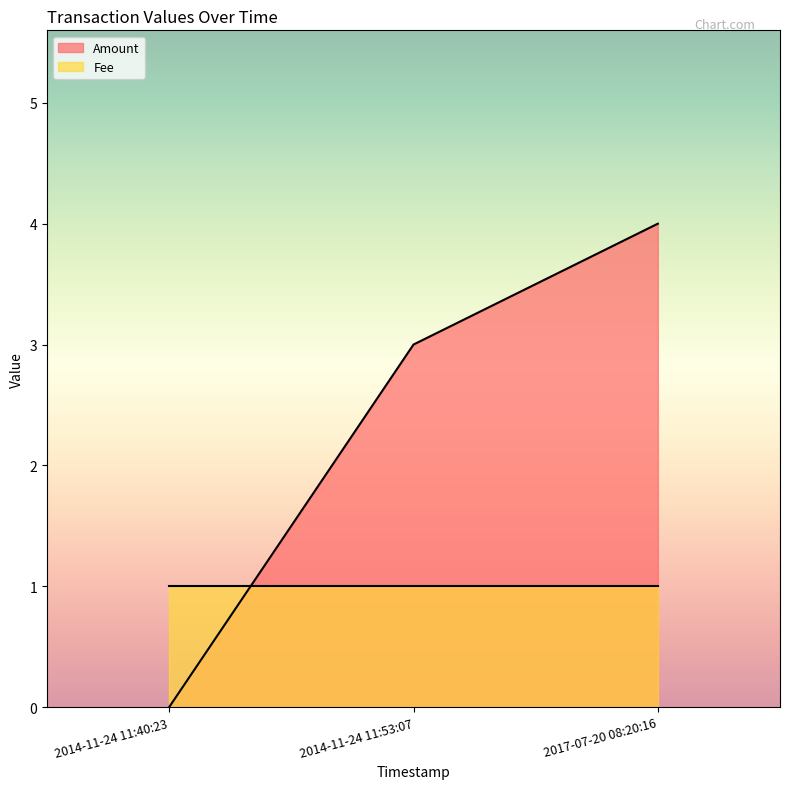

What is the difference between the maximum and minimum values?

4